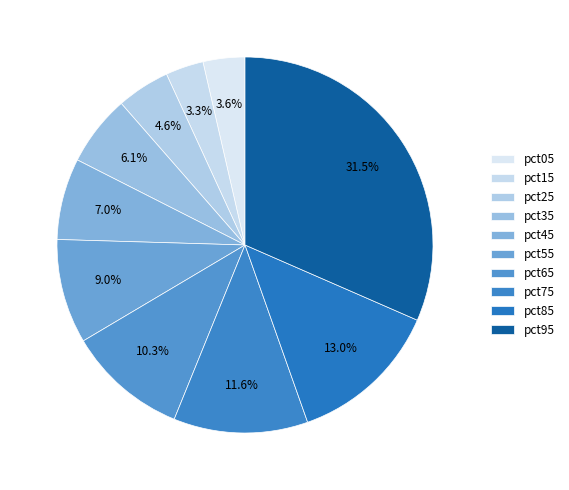

Which category has the biggest portion of the pie?

pct95